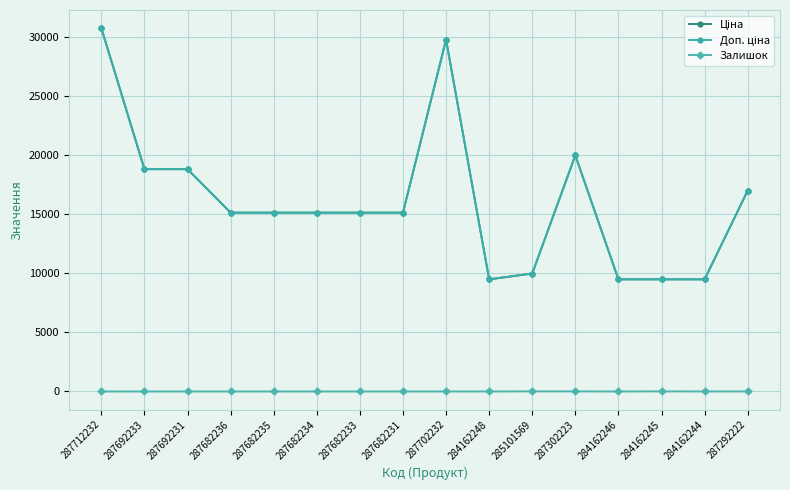

Is this an area chart (filled region under the line)?

No